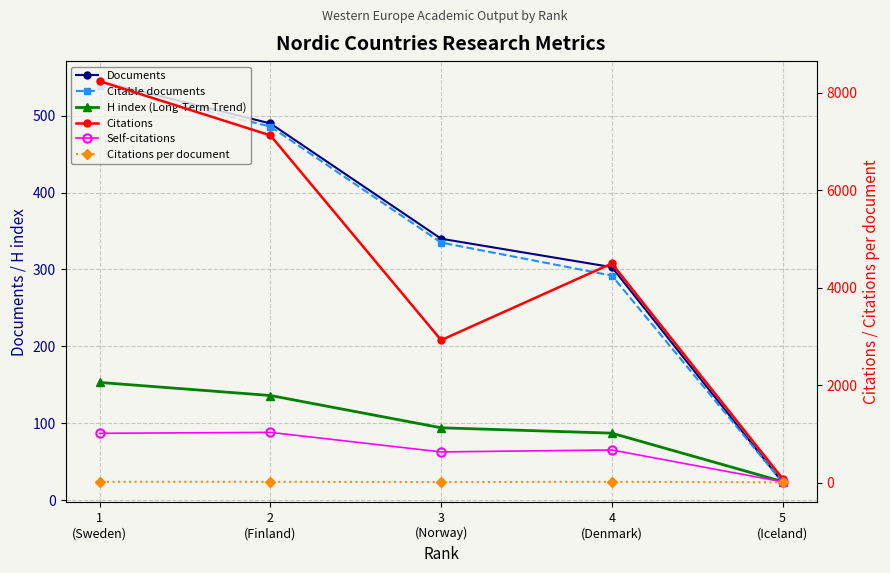

Does the chart display data point markers on the line(s)?

Yes